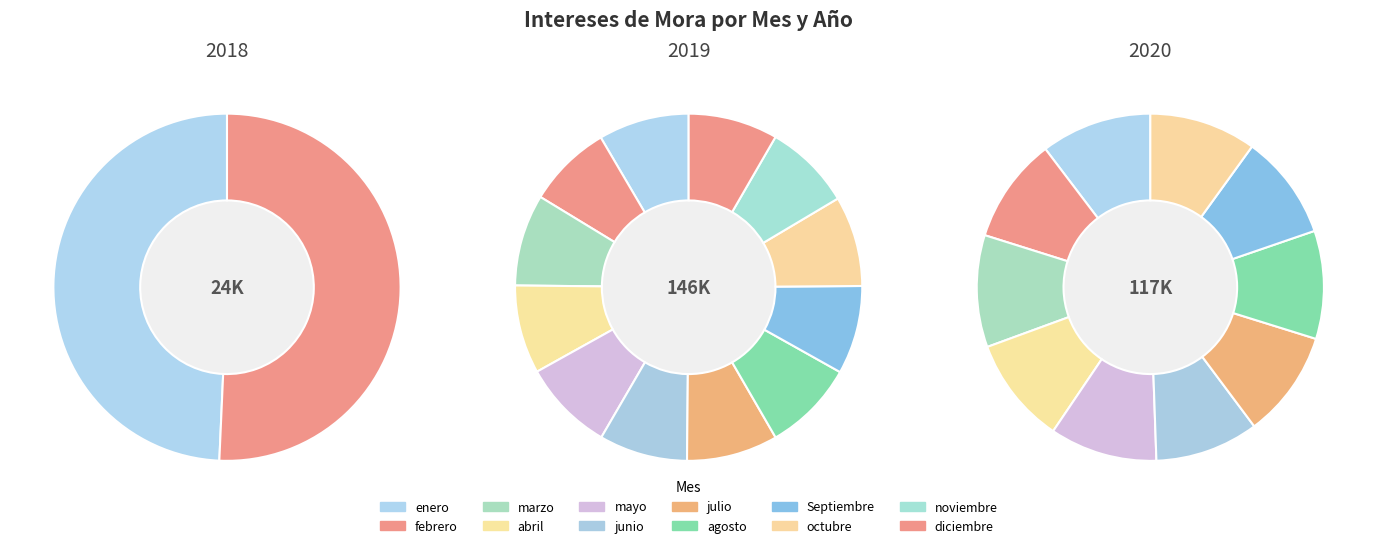

How many segments does this pie chart have?

24